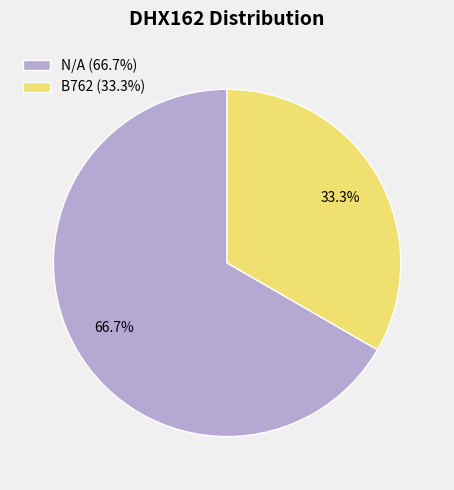

How many segments does this pie chart have?

2